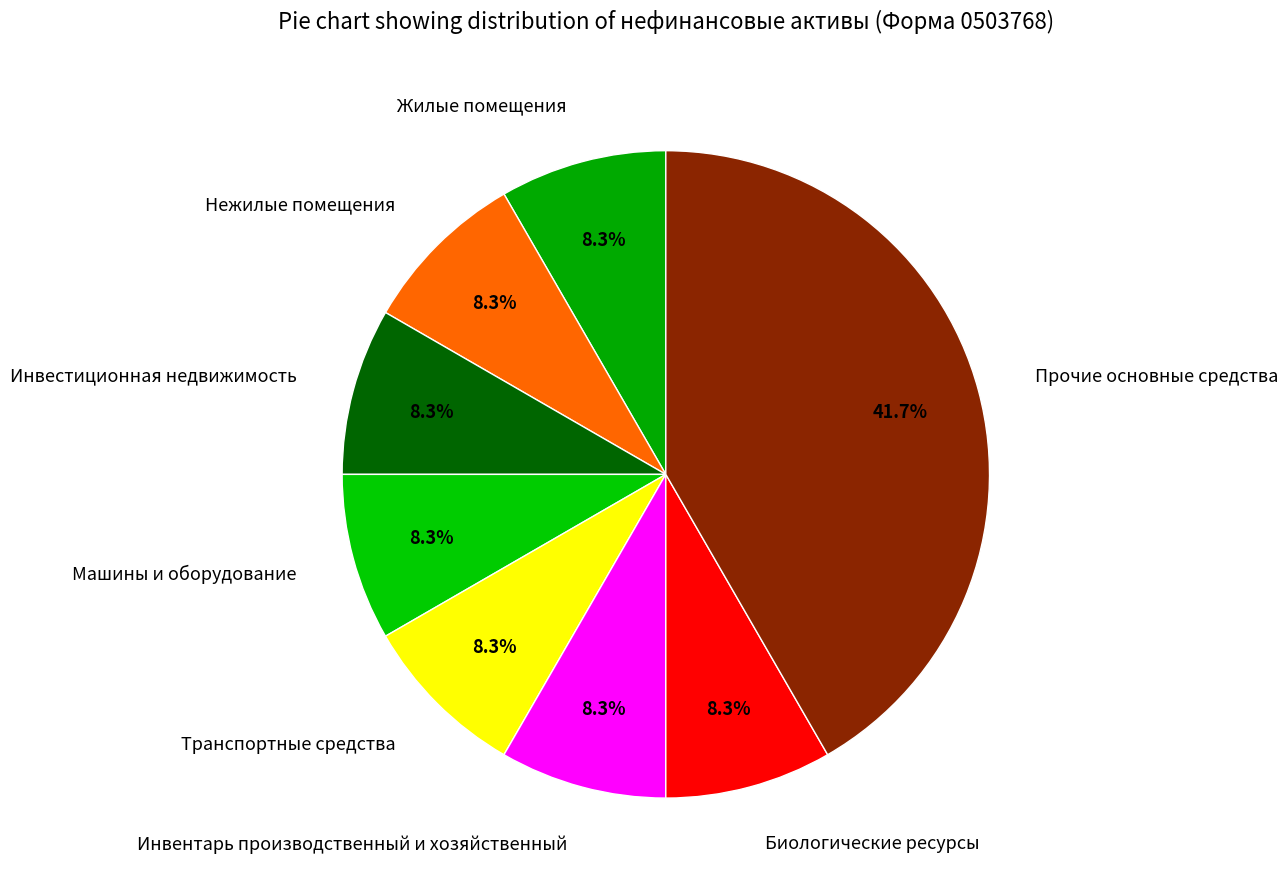

Does Жилые помещения represent more than half of the total?

No